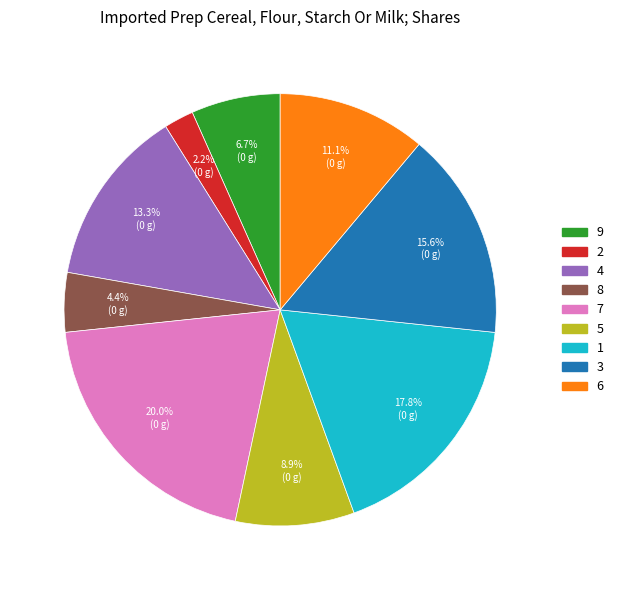

Is there any slice that represents more than half of the pie?

No